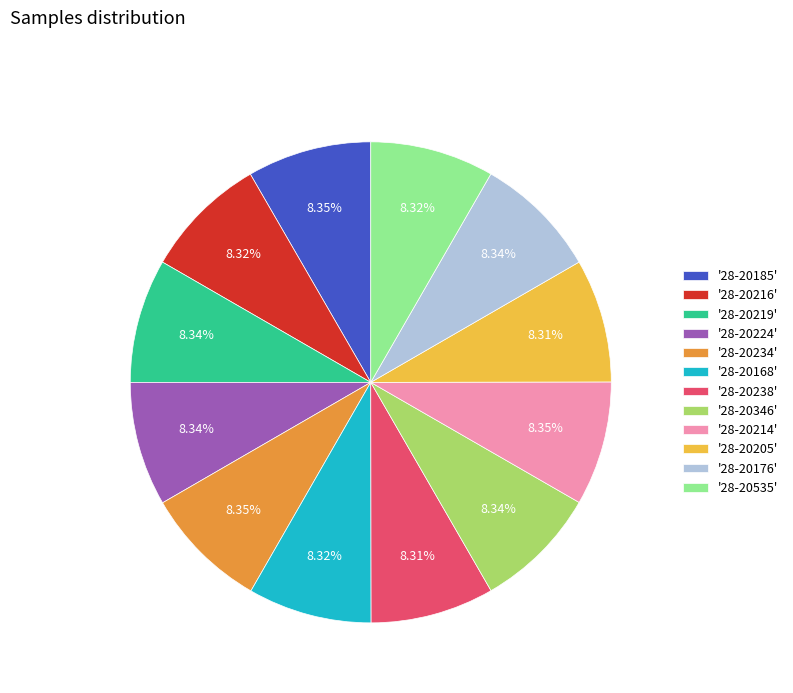

Approximately how many times larger is the value at '28-20216' compared to '28-20535'?

1.0